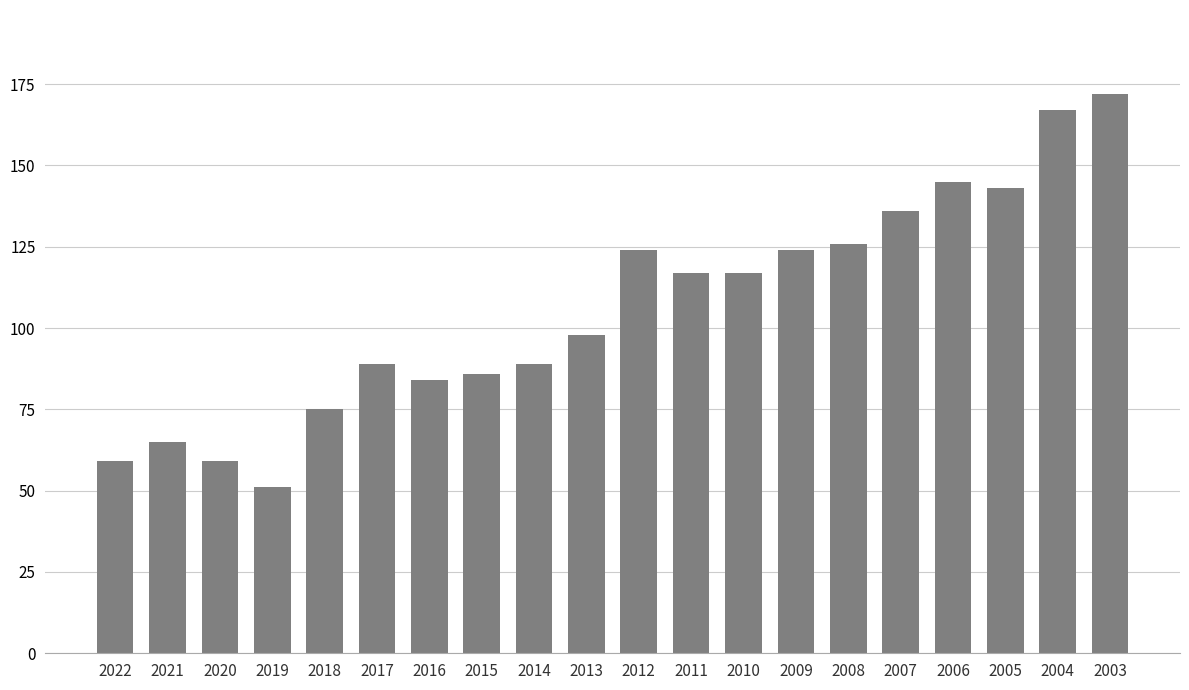

What is the difference between the values at 2011 and 2018?

42